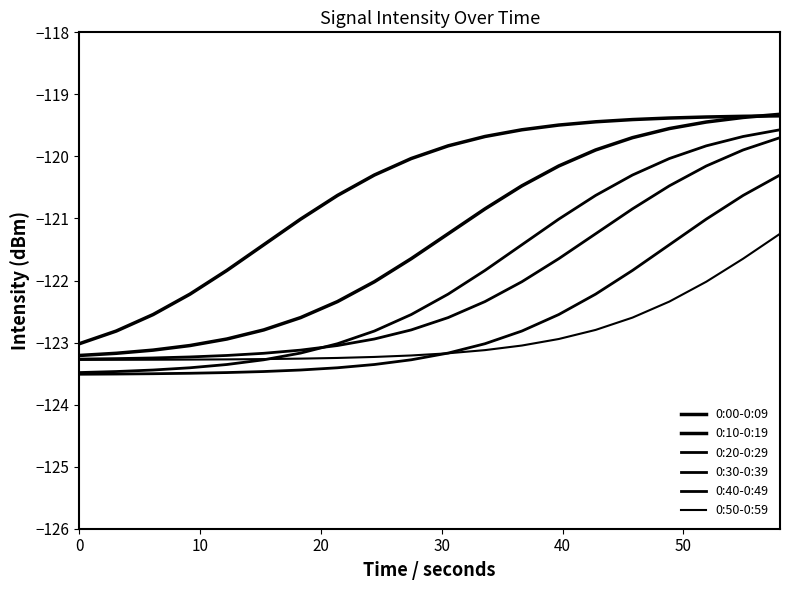

True or false: 0:20-0:29 and 0:00-0:09 intersect in this chart.

False